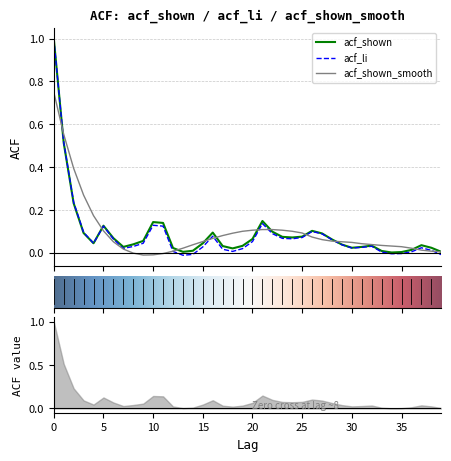

What is the greatest value displayed?

1.0